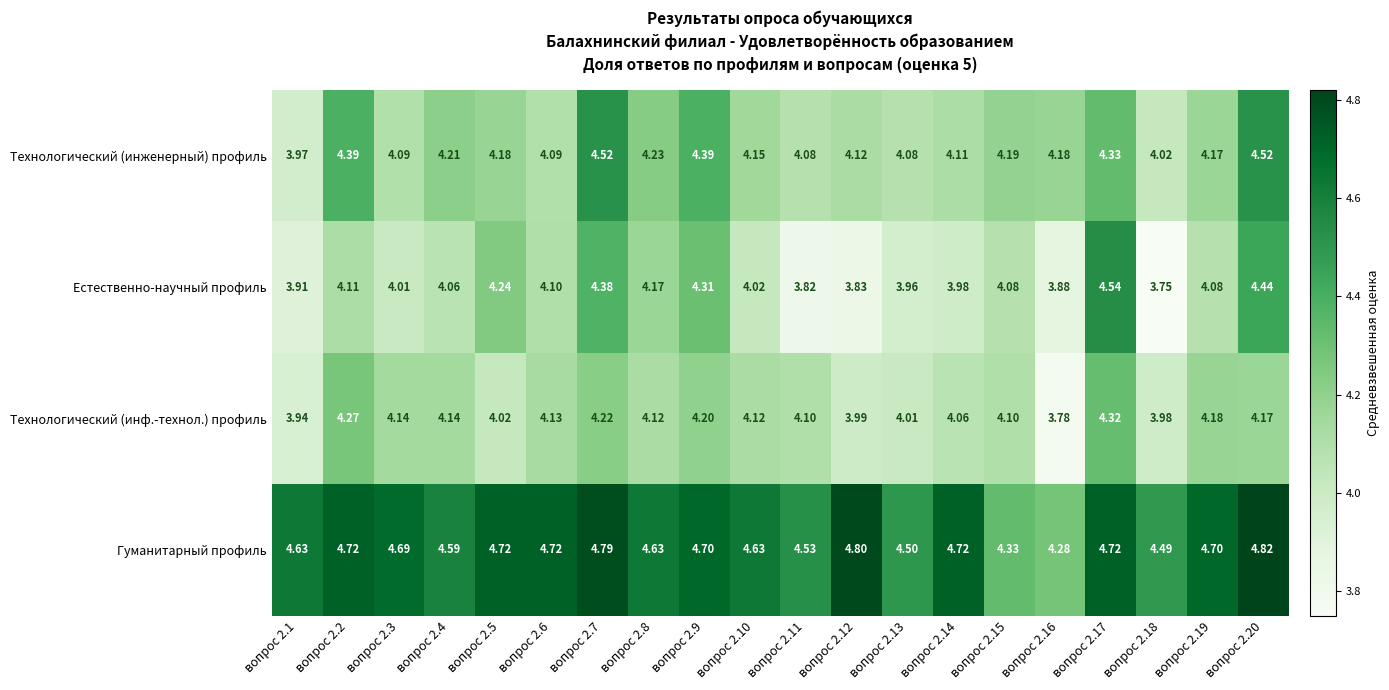

Is the value of Технологический (инженерный) профиль at вопрос 2.20 greater than the value of Гуманитарный профиль at вопрос 2.11?

No